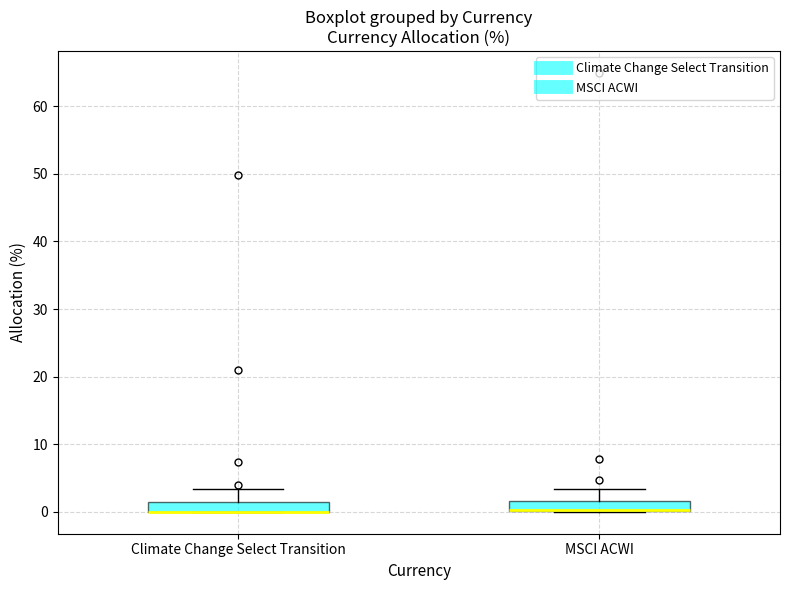

Where is the lower edge of the box for MSCI ACWI on the y-axis? The values are not printed on the chart, so give them approximately, as read against the axis.

0